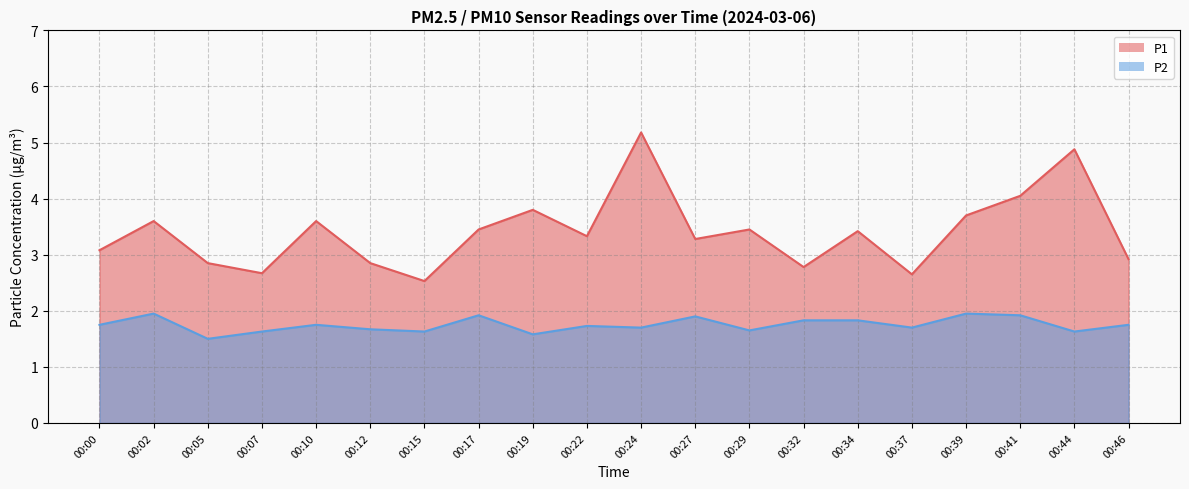

What is the spread (max minus min) of values at 00:22?

1.6